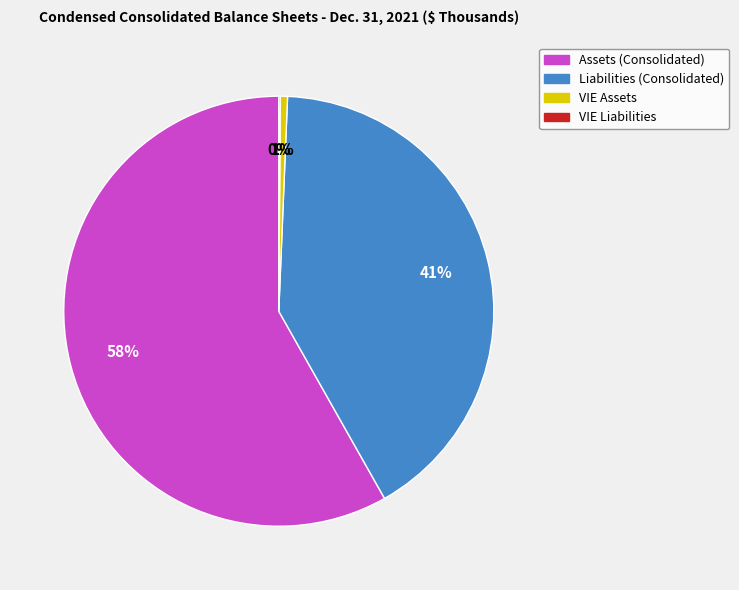

Which category has the biggest portion of the pie?

Assets (Consolidated)